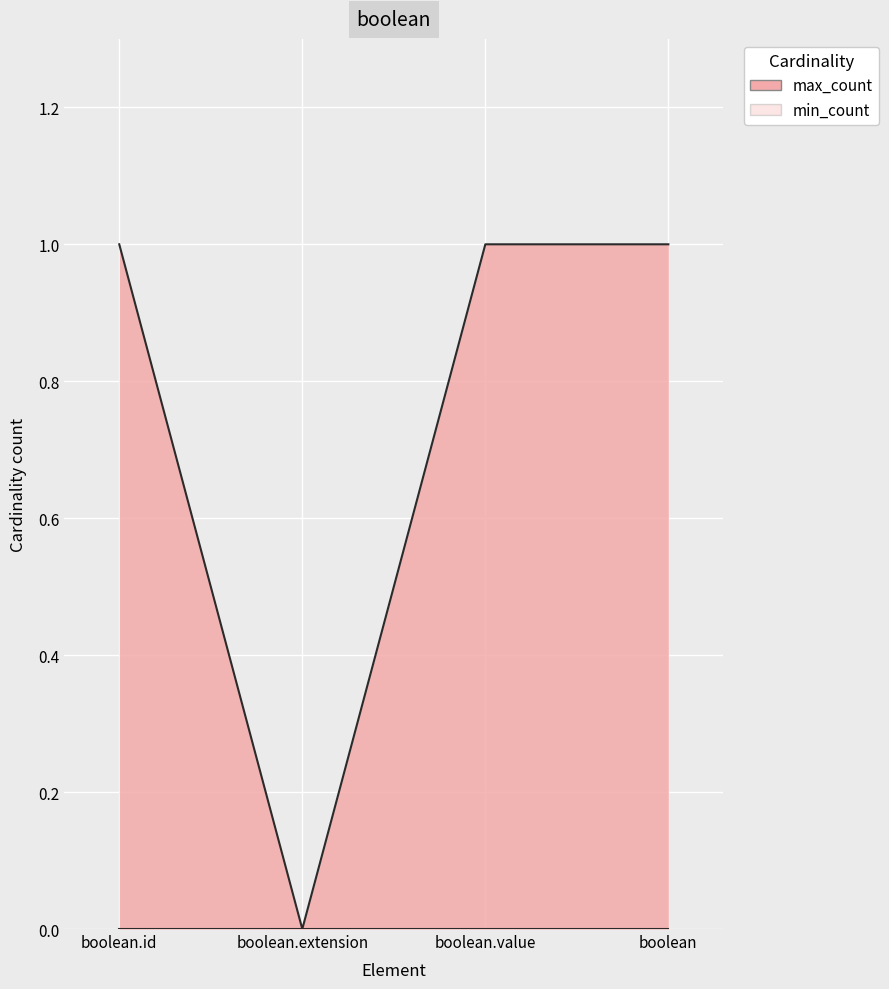

How many series are shown in this chart?

1